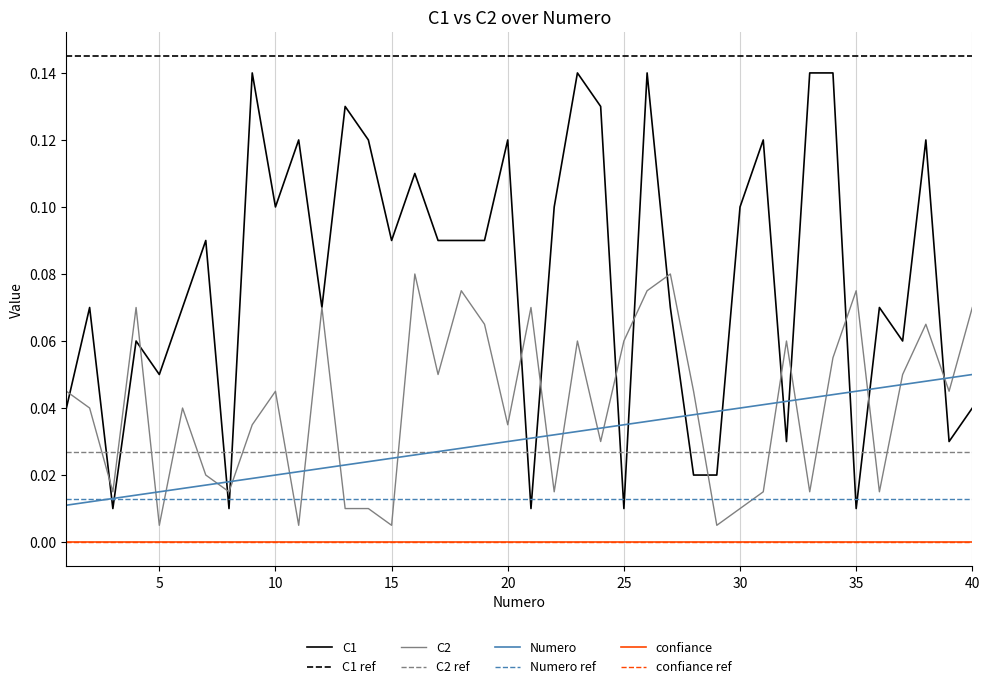

Is this an area chart (filled region under the line)?

No